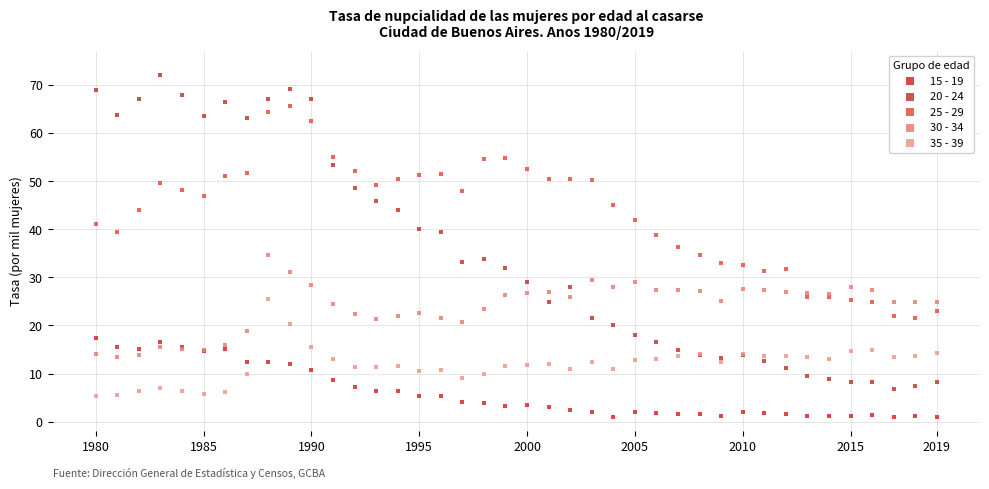

Which series has the widest spread of Y values?

20 - 24